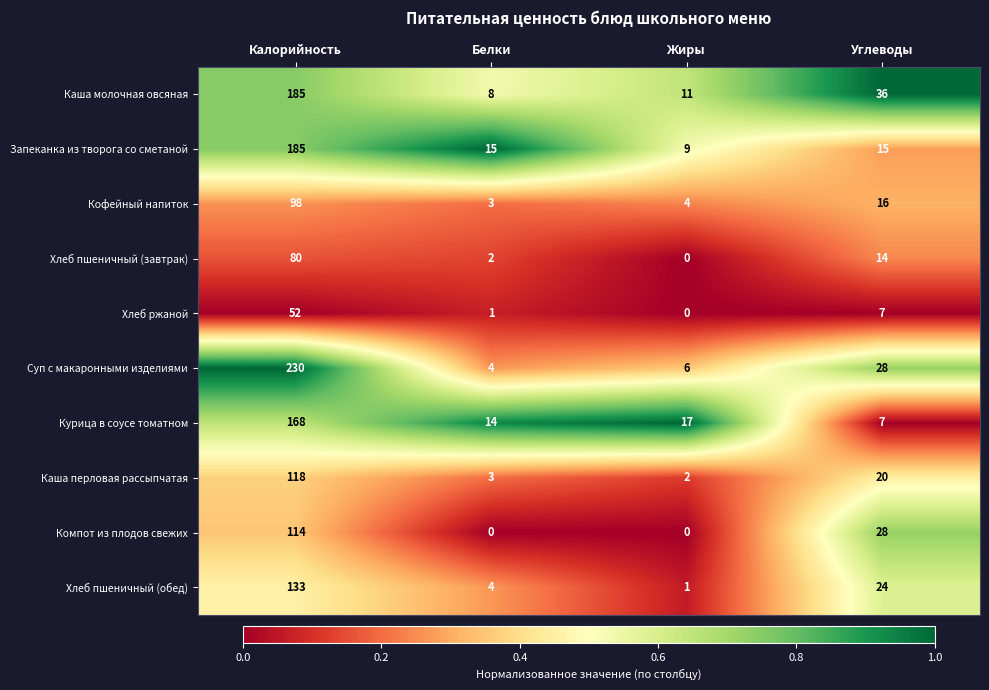

Rank the categories by Хлеб пшеничный (завтрак) value from highest to lowest.

Калорийность, Углеводы, Белки, Жиры